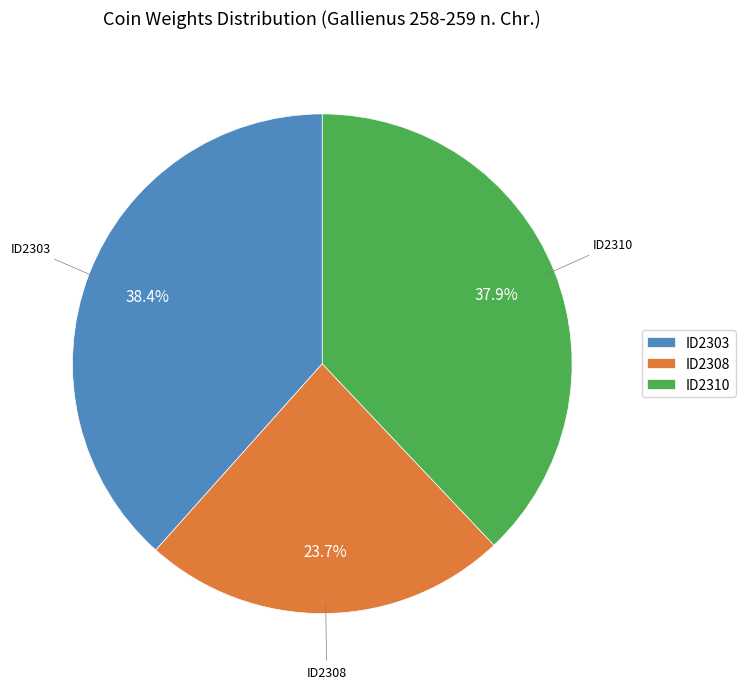

Is there a majority slice in this chart?

No